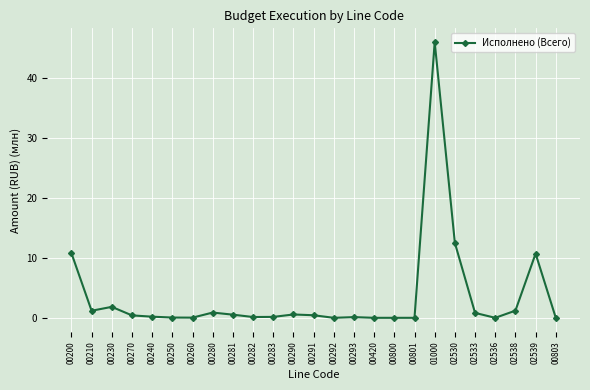

At which category does the chart reach its peak across all series?

01000